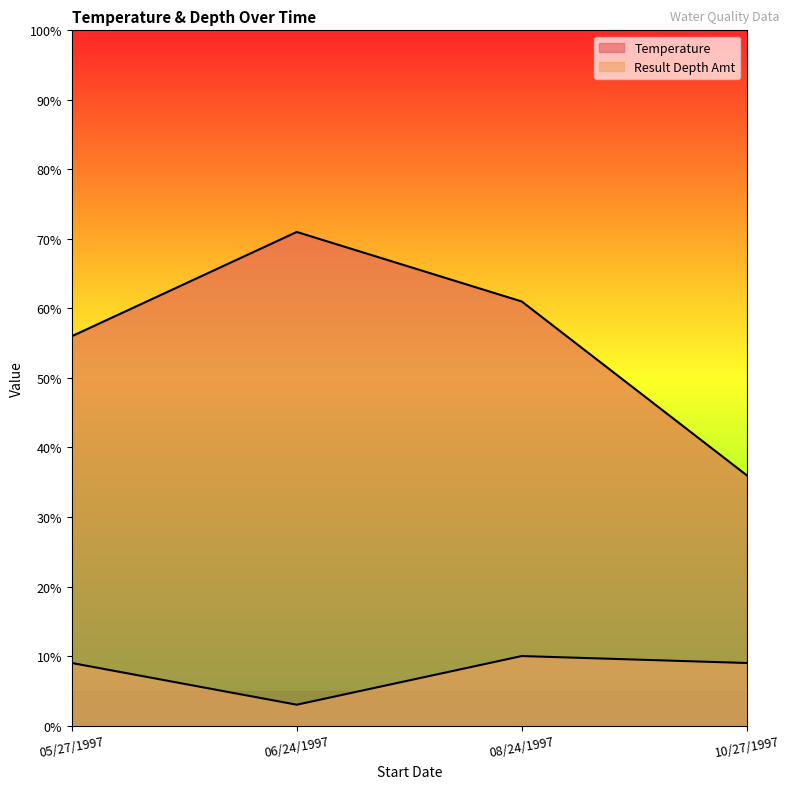

What is the difference between the second highest and minimum values in the Temperature series?

25